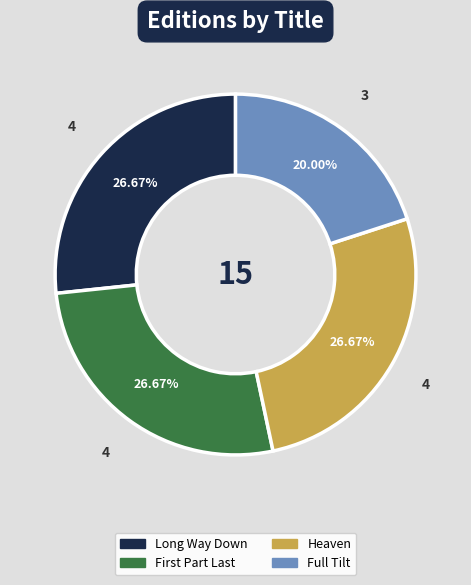

Is the sum of Full Tilt and Long Way Down greater than half?

No